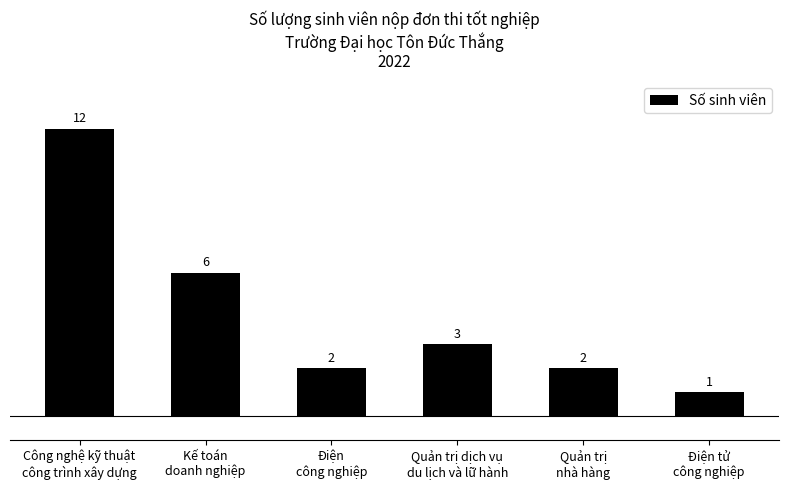

What is the greatest value displayed?

12